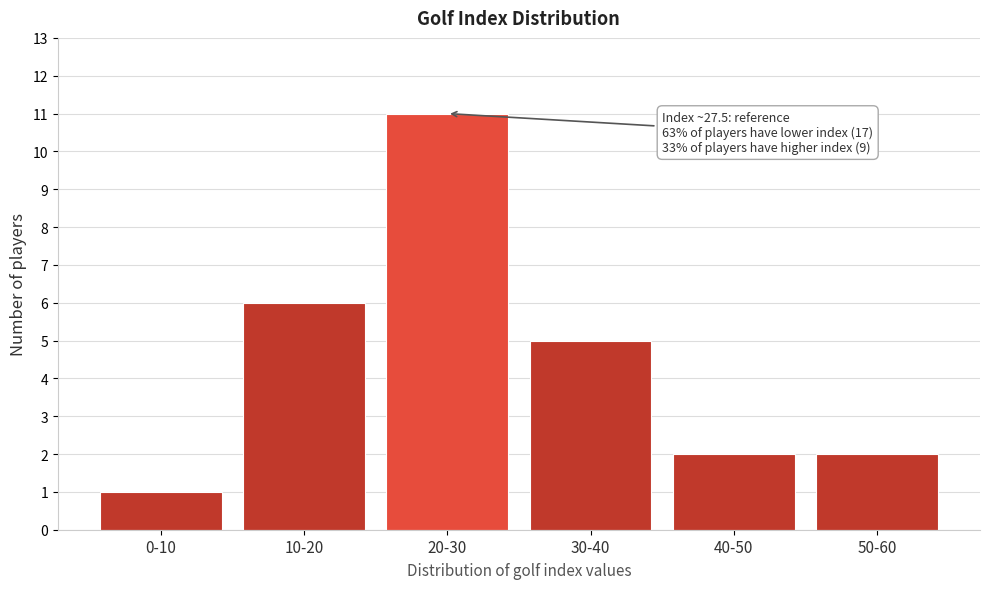

Reading left to right, list all the values displayed in this chart.

1	6	11	5	2	2